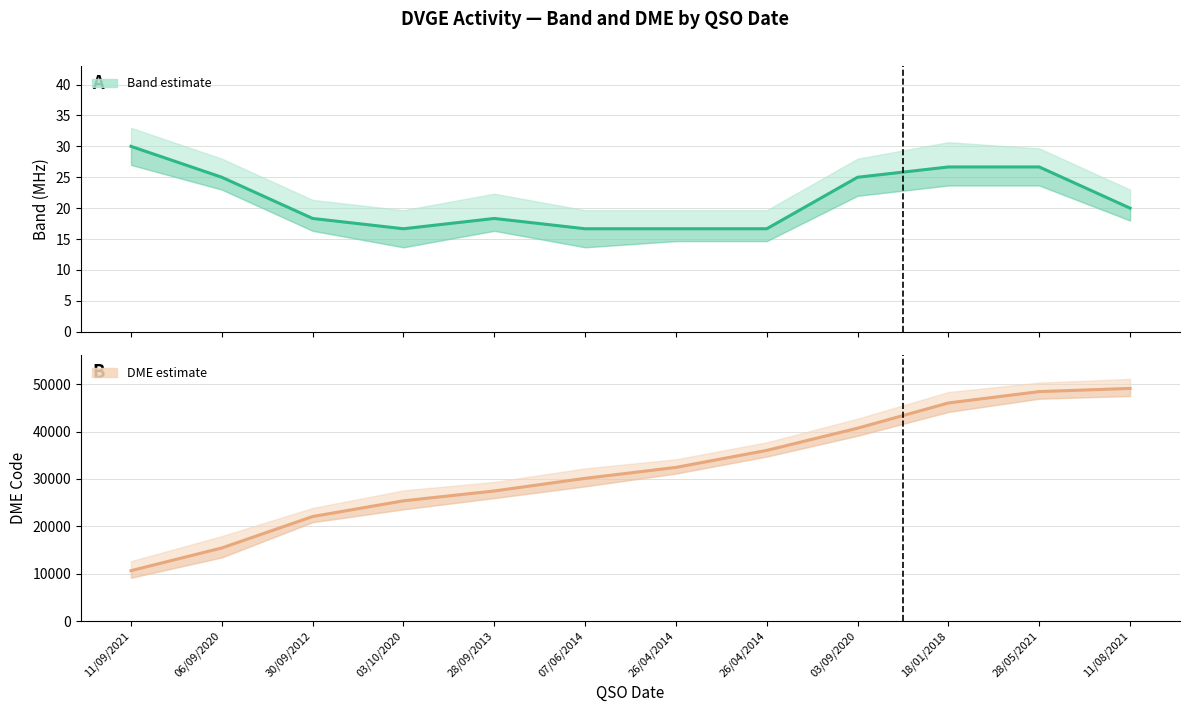

The DME Code series shows 22066.0 at 30/09/2012. True or false?

True